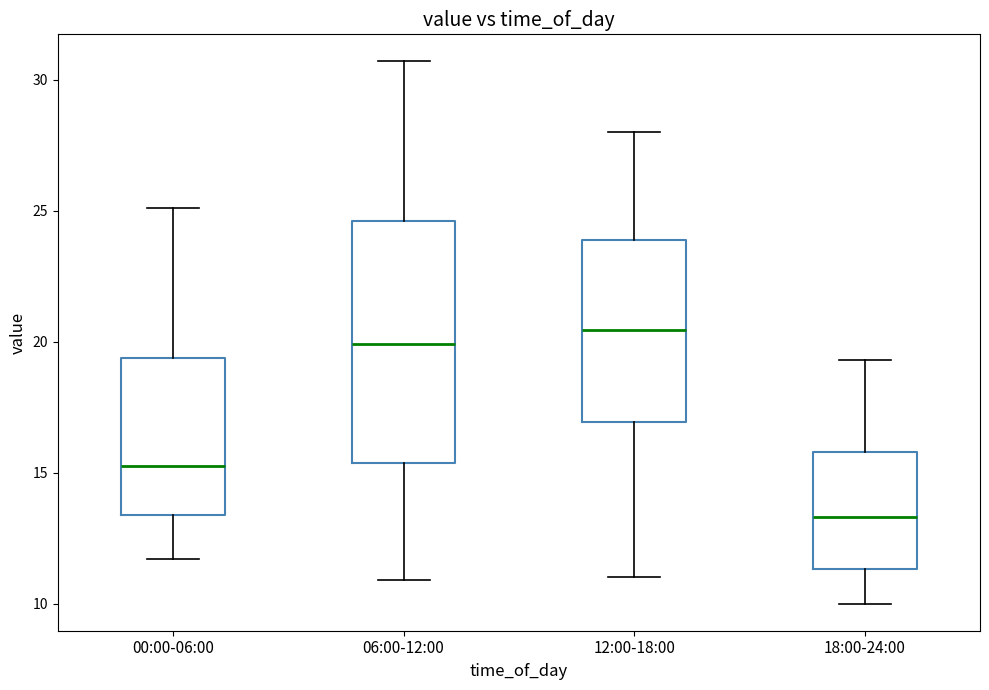

Reading left to right, read every box against the y-axis: the position of its median line, the range the box covers, and the ends of its whiskers. The values are not printed on the chart, so give them approximately, as read against the axis.

00:00-06:00: median 15.5, box 13.5 to 19.5, whiskers 11.5 to 25.0
06:00-12:00: median 20.0, box 15.5 to 24.5, whiskers 11.0 to 30.5
12:00-18:00: median 20.5, box 17.0 to 24.0, whiskers 11.0 to 28.0
18:00-24:00: median 13.5, box 11.5 to 16.0, whiskers 10.0 to 19.5